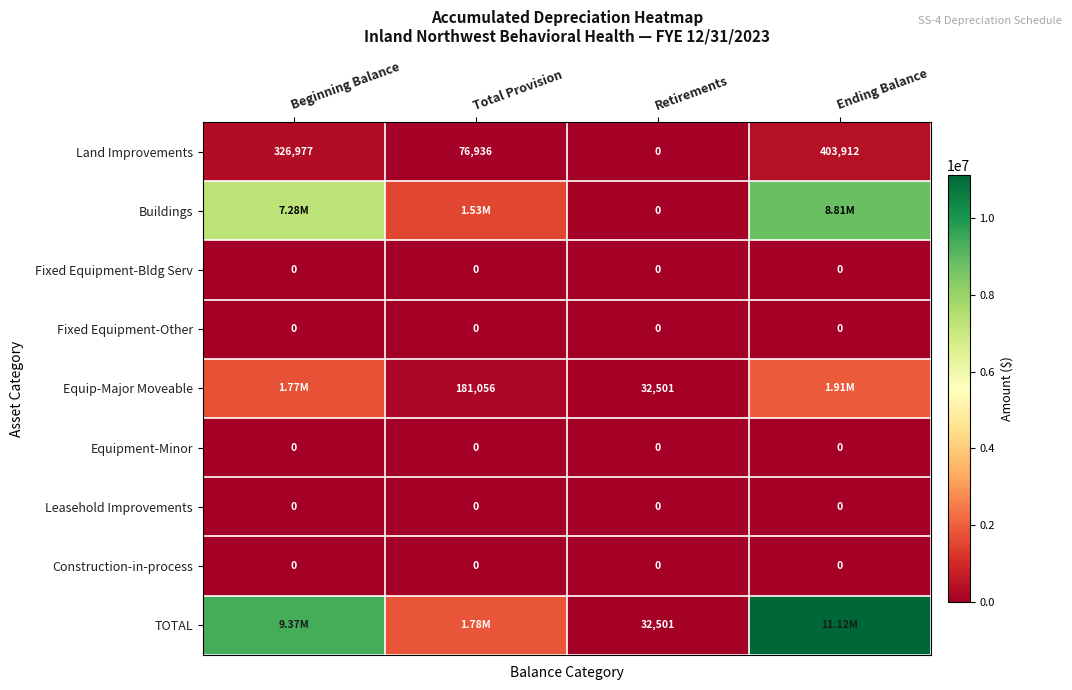

Which series changed the most between Total Provision and Ending Balance?

TOTAL